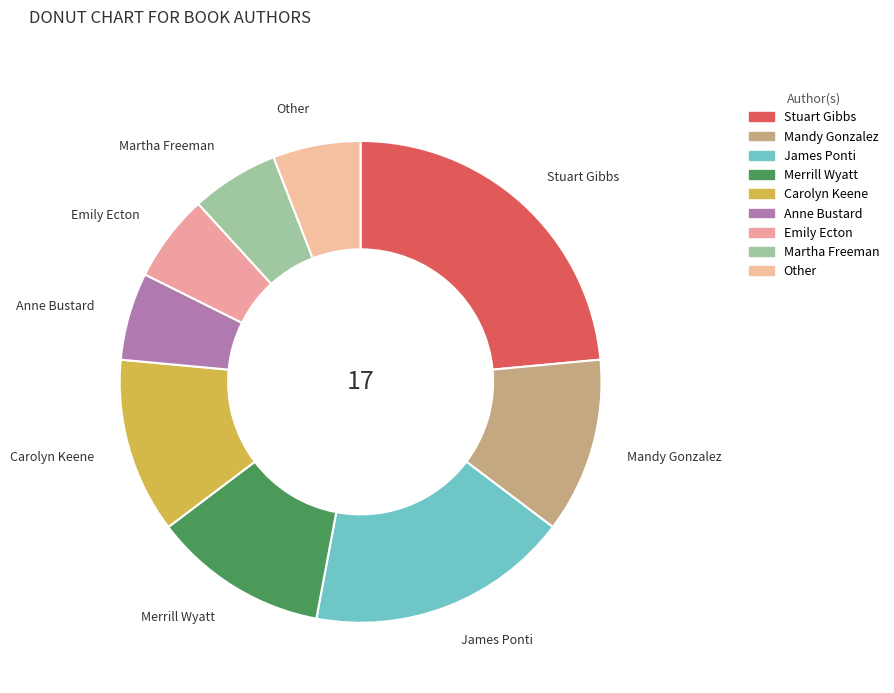

How many slices are in this pie chart?

9